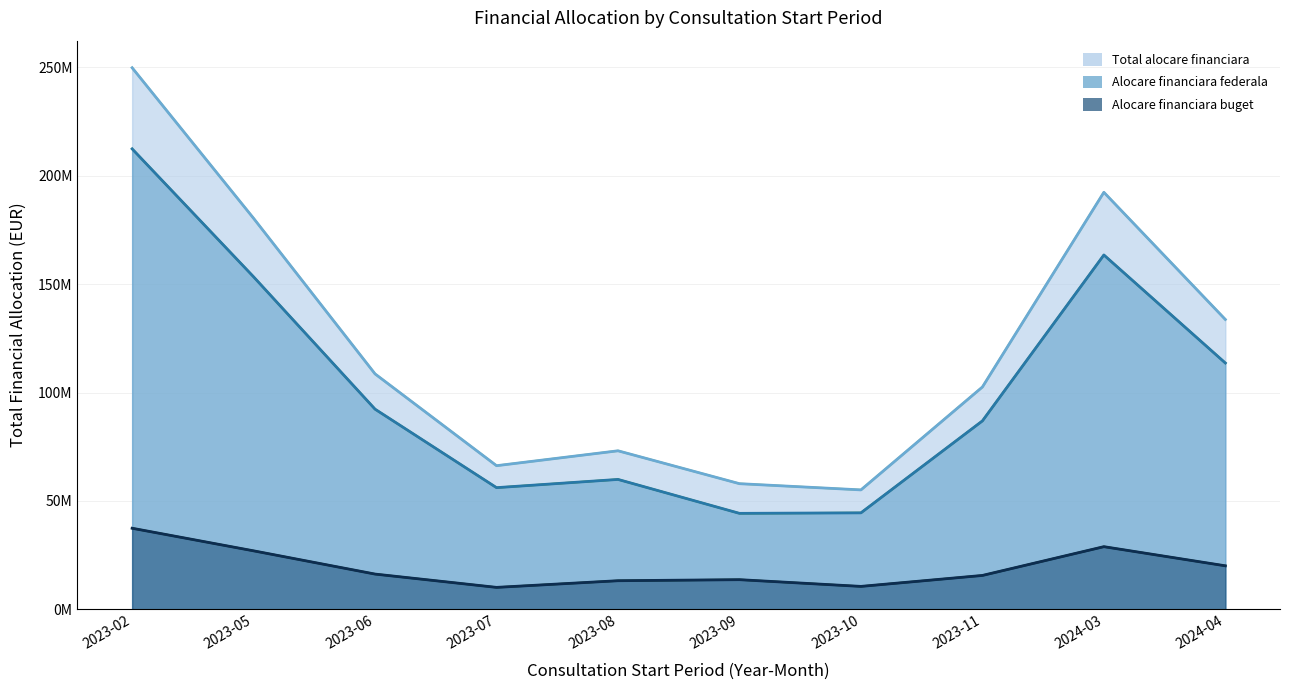

List the series in order of their peak value, highest first.

Total alocare financiara, Alocare financiara federala, Alocare financiara buget